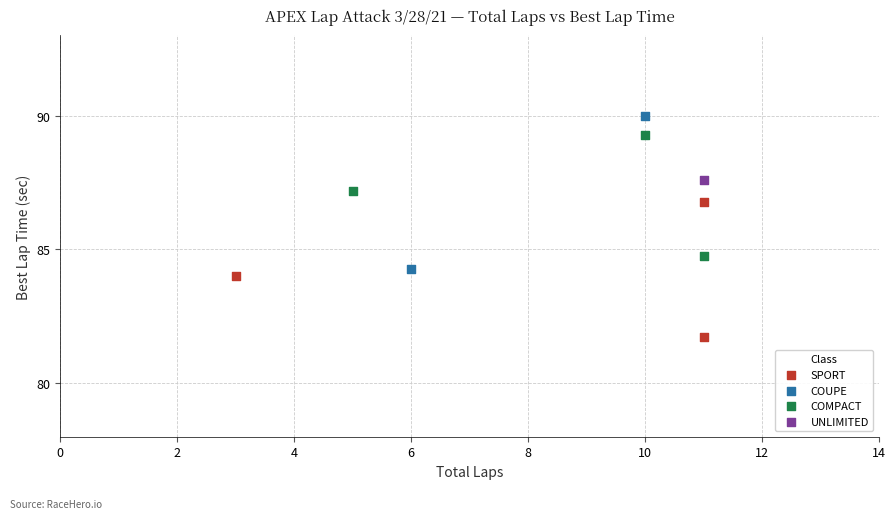

Which series contains the lowest Y value?

SPORT